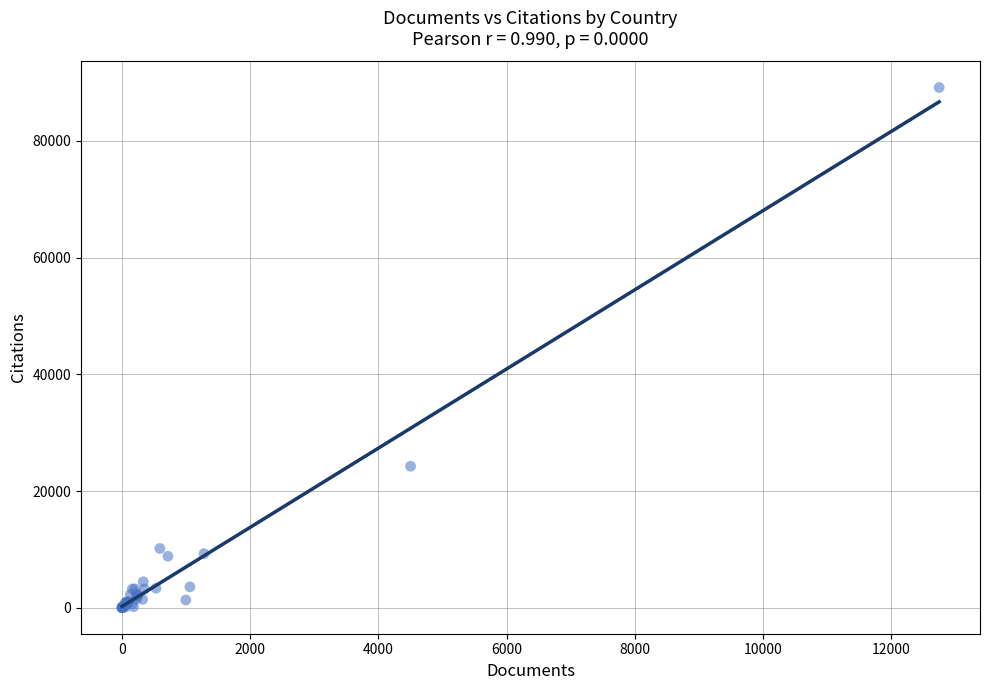

What Y value in the scatter plot is closest to 44580?

24244